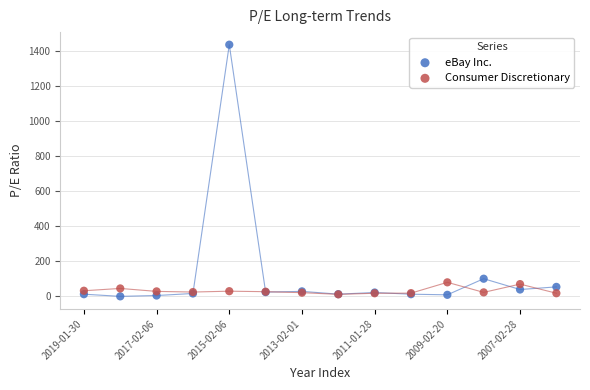

What are all the series names shown in the legend?

eBay Inc., Consumer Discretionary